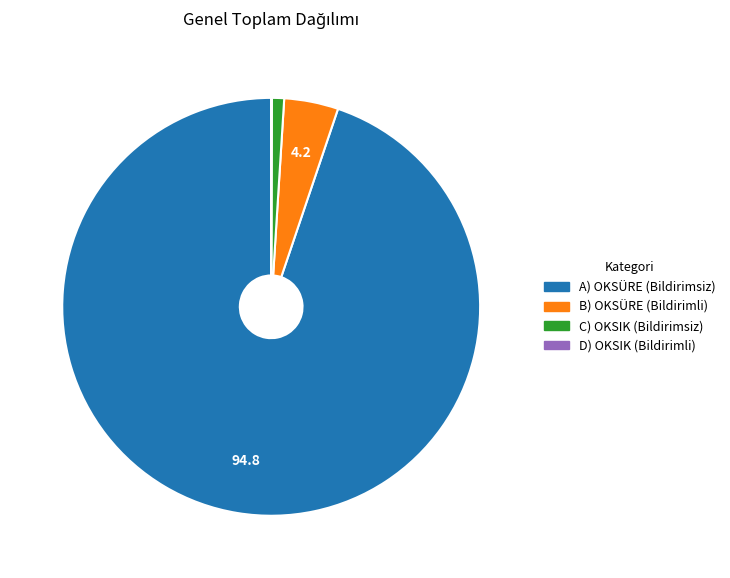

Which has a higher value, B) OKSÜRE (Bildirimli) or A) OKSÜRE (Bildirimsiz)?

A) OKSÜRE (Bildirimsiz)